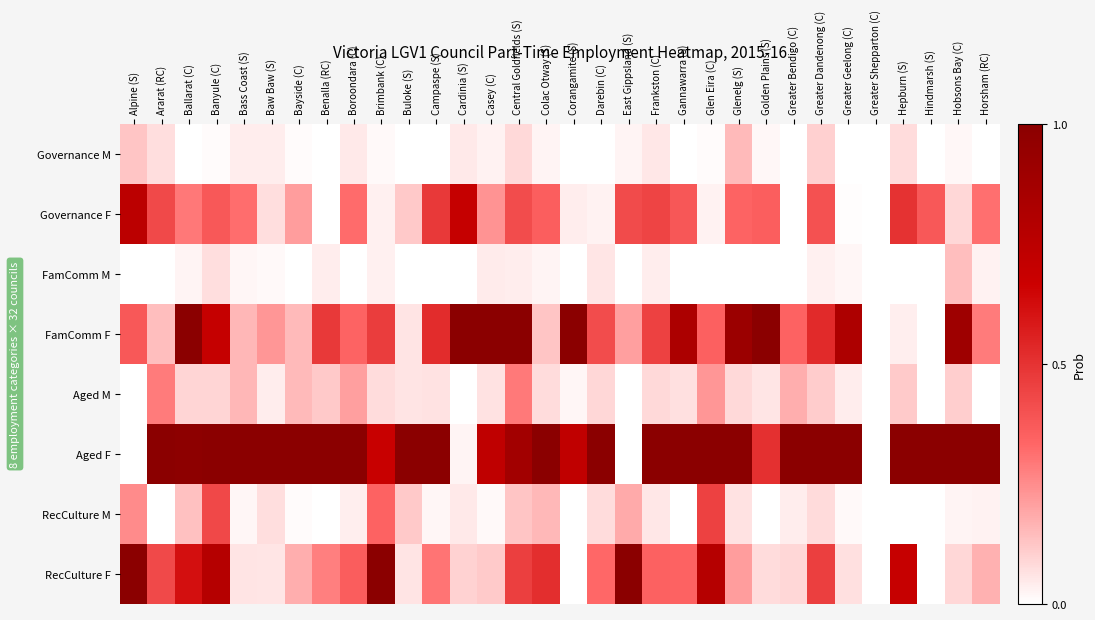

Reading left to right, transcribe all the data shown in this chart.

Governance M: Alpine (S)=0.1	Ararat (RC)=0.1	Ballarat (C)=0.0	Banyule (C)=0.0	Bass Coast (S)=0.0	Baw Baw (S)=0.0	Bayside (C)=0.0	Benalla (RC)=0.0	Boroondara (C)=0.0	Brimbank (C)=0.0	Buloke (S)=0.0	Campaspe (S)=0.0	Cardinia (S)=0.1	Casey (C)=0.0	Central Goldfields (S)=0.1	Colac Otway (S)=0.0	Corangamite (S)=0.0	Darebin (C)=0.0	East Gippsland (S)=0.0	Frankston (C)=0.1	Gannawarra (S)=0.0	Glen Eira (C)=0.0	Glenelg (S)=0.1	Golden Plains (S)=0.0	Greater Bendigo (C)=0.0	Greater Dandenong (C)=0.1	Greater Geelong (C)=0.0	Greater Shepparton (C)=0.0	Hepburn (S)=0.1	Hindmarsh (S)=0.0	Hobsons Bay (C)=0.0	Horsham (RC)=0.0
Governance F: Alpine (S)=0.8	Ararat (RC)=0.4	Ballarat (C)=0.3	Banyule (C)=0.4	Bass Coast (S)=0.3	Baw Baw (S)=0.1	Bayside (C)=0.2	Benalla (RC)=0.0	Boroondara (C)=0.3	Brimbank (C)=0.0	Buloke (S)=0.1	Campaspe (S)=0.5	Cardinia (S)=0.7	Casey (C)=0.2	Central Goldfields (S)=0.4	Colac Otway (S)=0.4	Corangamite (S)=0.0	Darebin (C)=0.0	East Gippsland (S)=0.4	Frankston (C)=0.4	Gannawarra (S)=0.4	Glen Eira (C)=0.0	Glenelg (S)=0.3	Golden Plains (S)=0.4	Greater Bendigo (C)=0.0	Greater Dandenong (C)=0.4	Greater Geelong (C)=0.0	Greater Shepparton (C)=0.0	Hepburn (S)=0.5	Hindmarsh (S)=0.4	Hobsons Bay (C)=0.1	Horsham (RC)=0.3
FamComm M: Alpine (S)=0.0	Ararat (RC)=0.0	Ballarat (C)=0.0	Banyule (C)=0.1	Bass Coast (S)=0.0	Baw Baw (S)=0.0	Bayside (C)=0.0	Benalla (RC)=0.0	Boroondara (C)=0.0	Brimbank (C)=0.0	Buloke (S)=0.0	Campaspe (S)=0.0	Cardinia (S)=0.0	Casey (C)=0.0	Central Goldfields (S)=0.0	Colac Otway (S)=0.0	Corangamite (S)=0.0	Darebin (C)=0.1	East Gippsland (S)=0.0	Frankston (C)=0.0	Gannawarra (S)=0.0	Glen Eira (C)=0.0	Glenelg (S)=0.0	Golden Plains (S)=0.0	Greater Bendigo (C)=0.0	Greater Dandenong (C)=0.0	Greater Geelong (C)=0.0	Greater Shepparton (C)=0.0	Hepburn (S)=0.0	Hindmarsh (S)=0.0	Hobsons Bay (C)=0.1	Horsham (RC)=0.0
FamComm F: Alpine (S)=0.4	Ararat (RC)=0.1	Ballarat (C)=1.0	Banyule (C)=0.7	Bass Coast (S)=0.2	Baw Baw (S)=0.2	Bayside (C)=0.2	Benalla (RC)=0.5	Boroondara (C)=0.3	Brimbank (C)=0.5	Buloke (S)=0.1	Campaspe (S)=0.5	Cardinia (S)=1.0	Casey (C)=1.0	Central Goldfields (S)=1.0	Colac Otway (S)=0.1	Corangamite (S)=1.0	Darebin (C)=0.4	East Gippsland (S)=0.2	Frankston (C)=0.5	Gannawarra (S)=0.8	Glen Eira (C)=0.4	Glenelg (S)=0.9	Golden Plains (S)=1.0	Greater Bendigo (C)=0.3	Greater Dandenong (C)=0.5	Greater Geelong (C)=0.8	Greater Shepparton (C)=0.0	Hepburn (S)=0.0	Hindmarsh (S)=0.0	Hobsons Bay (C)=0.9	Horsham (RC)=0.3
Aged M: Alpine (S)=0.0	Ararat (RC)=0.3	Ballarat (C)=0.1	Banyule (C)=0.1	Bass Coast (S)=0.2	Baw Baw (S)=0.0	Bayside (C)=0.2	Benalla (RC)=0.1	Boroondara (C)=0.2	Brimbank (C)=0.1	Buloke (S)=0.1	Campaspe (S)=0.1	Cardinia (S)=0.0	Casey (C)=0.1	Central Goldfields (S)=0.3	Colac Otway (S)=0.1	Corangamite (S)=0.0	Darebin (C)=0.1	East Gippsland (S)=0.0	Frankston (C)=0.1	Gannawarra (S)=0.1	Glen Eira (C)=0.2	Glenelg (S)=0.1	Golden Plains (S)=0.1	Greater Bendigo (C)=0.2	Greater Dandenong (C)=0.1	Greater Geelong (C)=0.0	Greater Shepparton (C)=0.0	Hepburn (S)=0.1	Hindmarsh (S)=0.0	Hobsons Bay (C)=0.1	Horsham (RC)=0.0
Aged F: Alpine (S)=0.0	Ararat (RC)=1.0	Ballarat (C)=1.0	Banyule (C)=1.0	Bass Coast (S)=1.0	Baw Baw (S)=1.0	Bayside (C)=1.0	Benalla (RC)=1.0	Boroondara (C)=1.0	Brimbank (C)=0.7	Buloke (S)=1.0	Campaspe (S)=1.0	Cardinia (S)=0.0	Casey (C)=0.7	Central Goldfields (S)=0.9	Colac Otway (S)=1.0	Corangamite (S)=0.7	Darebin (C)=1.0	East Gippsland (S)=0.0	Frankston (C)=1.0	Gannawarra (S)=1.0	Glen Eira (C)=1.0	Glenelg (S)=1.0	Golden Plains (S)=0.5	Greater Bendigo (C)=1.0	Greater Dandenong (C)=1.0	Greater Geelong (C)=1.0	Greater Shepparton (C)=0.0	Hepburn (S)=1.0	Hindmarsh (S)=1.0	Hobsons Bay (C)=1.0	Horsham (RC)=1.0
RecCulture M: Alpine (S)=0.2	Ararat (RC)=0.0	Ballarat (C)=0.1	Banyule (C)=0.4	Bass Coast (S)=0.0	Baw Baw (S)=0.1	Bayside (C)=0.0	Benalla (RC)=0.0	Boroondara (C)=0.0	Brimbank (C)=0.3	Buloke (S)=0.1	Campaspe (S)=0.0	Cardinia (S)=0.1	Casey (C)=0.0	Central Goldfields (S)=0.1	Colac Otway (S)=0.2	Corangamite (S)=0.0	Darebin (C)=0.1	East Gippsland (S)=0.2	Frankston (C)=0.1	Gannawarra (S)=0.0	Glen Eira (C)=0.5	Glenelg (S)=0.1	Golden Plains (S)=0.0	Greater Bendigo (C)=0.0	Greater Dandenong (C)=0.1	Greater Geelong (C)=0.0	Greater Shepparton (C)=0.0	Hepburn (S)=0.0	Hindmarsh (S)=0.0	Hobsons Bay (C)=0.0	Horsham (RC)=0.0
RecCulture F: Alpine (S)=1.0	Ararat (RC)=0.4	Ballarat (C)=0.6	Banyule (C)=0.8	Bass Coast (S)=0.1	Baw Baw (S)=0.1	Bayside (C)=0.2	Benalla (RC)=0.3	Boroondara (C)=0.4	Brimbank (C)=1.0	Buloke (S)=0.1	Campaspe (S)=0.3	Cardinia (S)=0.1	Casey (C)=0.1	Central Goldfields (S)=0.5	Colac Otway (S)=0.5	Corangamite (S)=0.0	Darebin (C)=0.3	East Gippsland (S)=1.0	Frankston (C)=0.4	Gannawarra (S)=0.3	Glen Eira (C)=0.8	Glenelg (S)=0.2	Golden Plains (S)=0.1	Greater Bendigo (C)=0.1	Greater Dandenong (C)=0.5	Greater Geelong (C)=0.1	Greater Shepparton (C)=0.0	Hepburn (S)=0.7	Hindmarsh (S)=0.0	Hobsons Bay (C)=0.1	Horsham (RC)=0.2